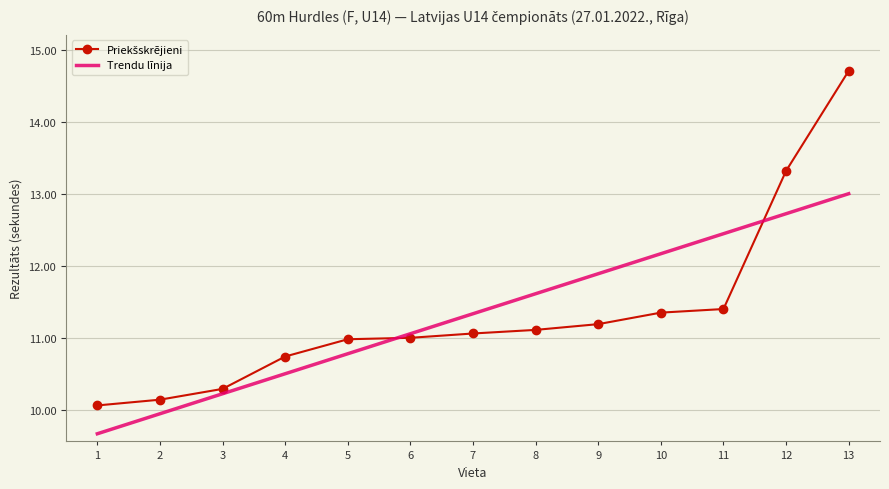

List the labels in order of value, largest first.

13, 12, 11, 10, 9, 8, 7, 6, 5, 4, 3, 2, 1